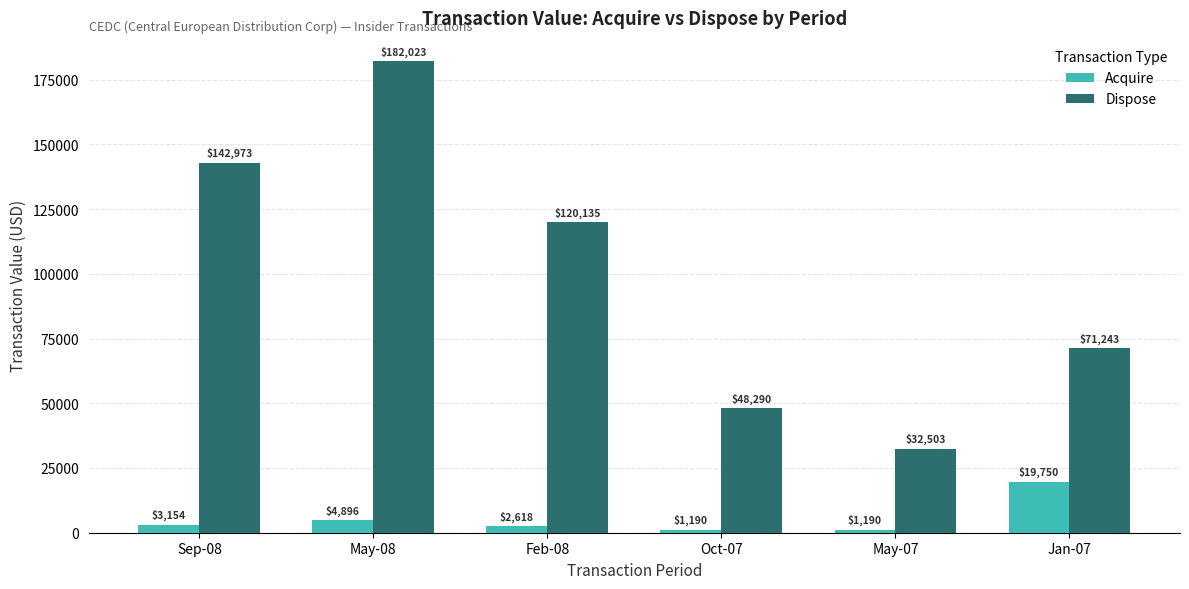

Reading left to right, what are all the values shown in this chart?

Acquire: Sep-08=3154	May-08=4896	Feb-08=2618	Oct-07=1190	May-07=1190	Jan-07=19750
Dispose: Sep-08=142973	May-08=182023	Feb-08=120135	Oct-07=48290	May-07=32503	Jan-07=71243